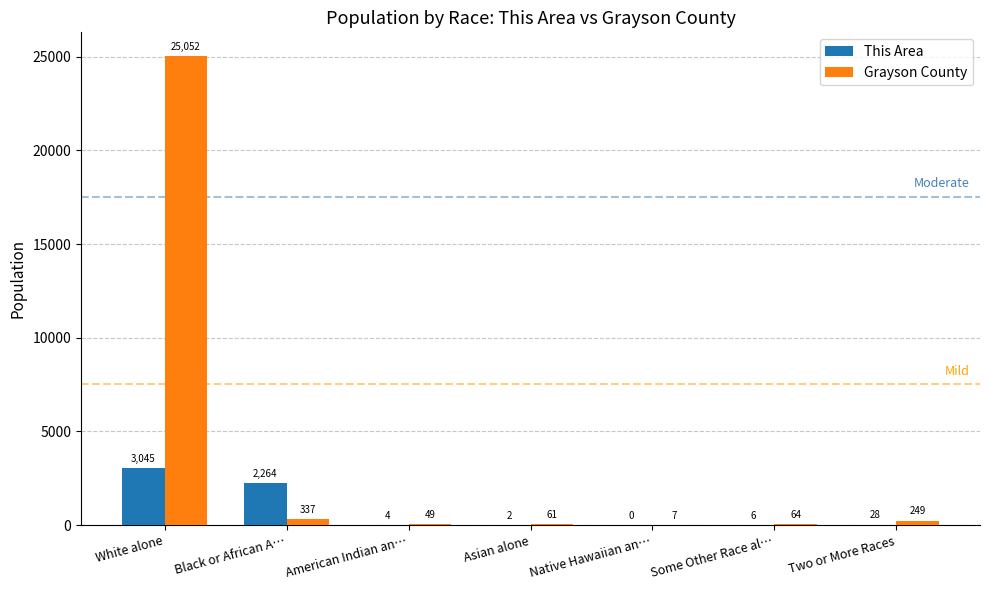

Which series has the largest range (max minus min)?

Grayson County